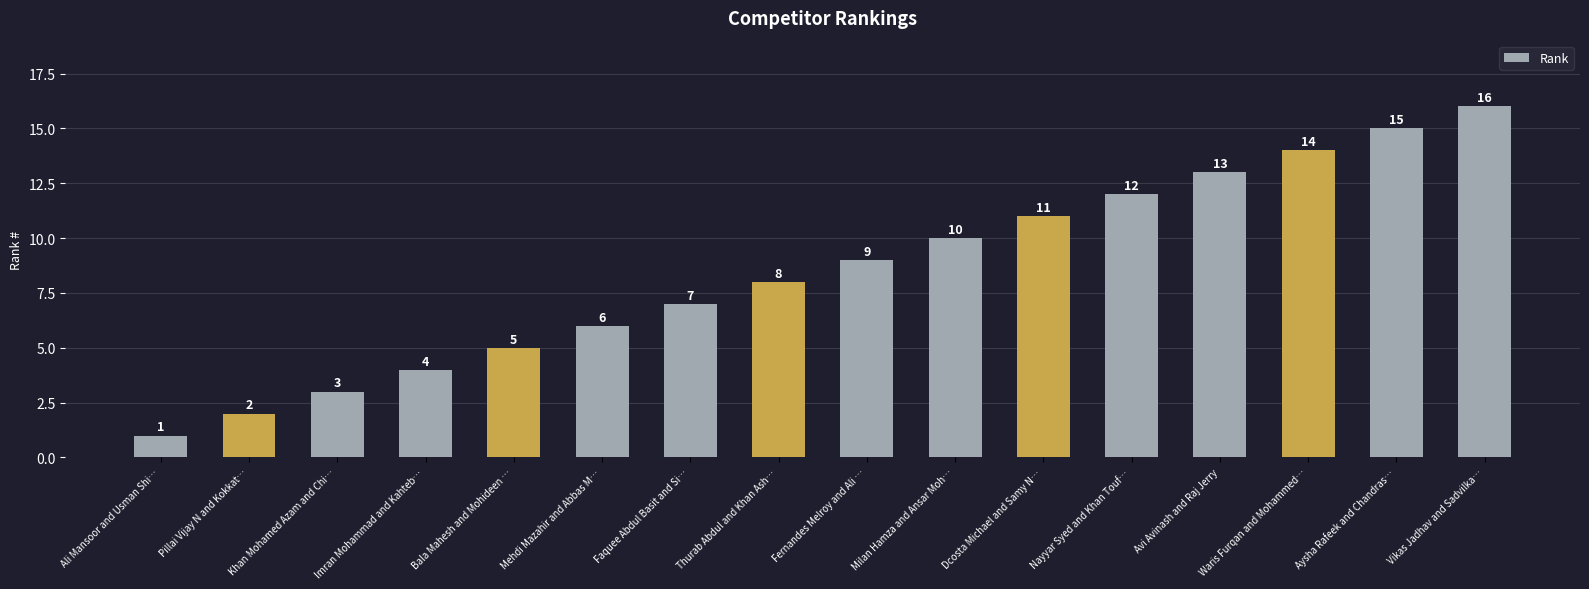

What position from the left is Dcosta Michael and Samy N…?

11